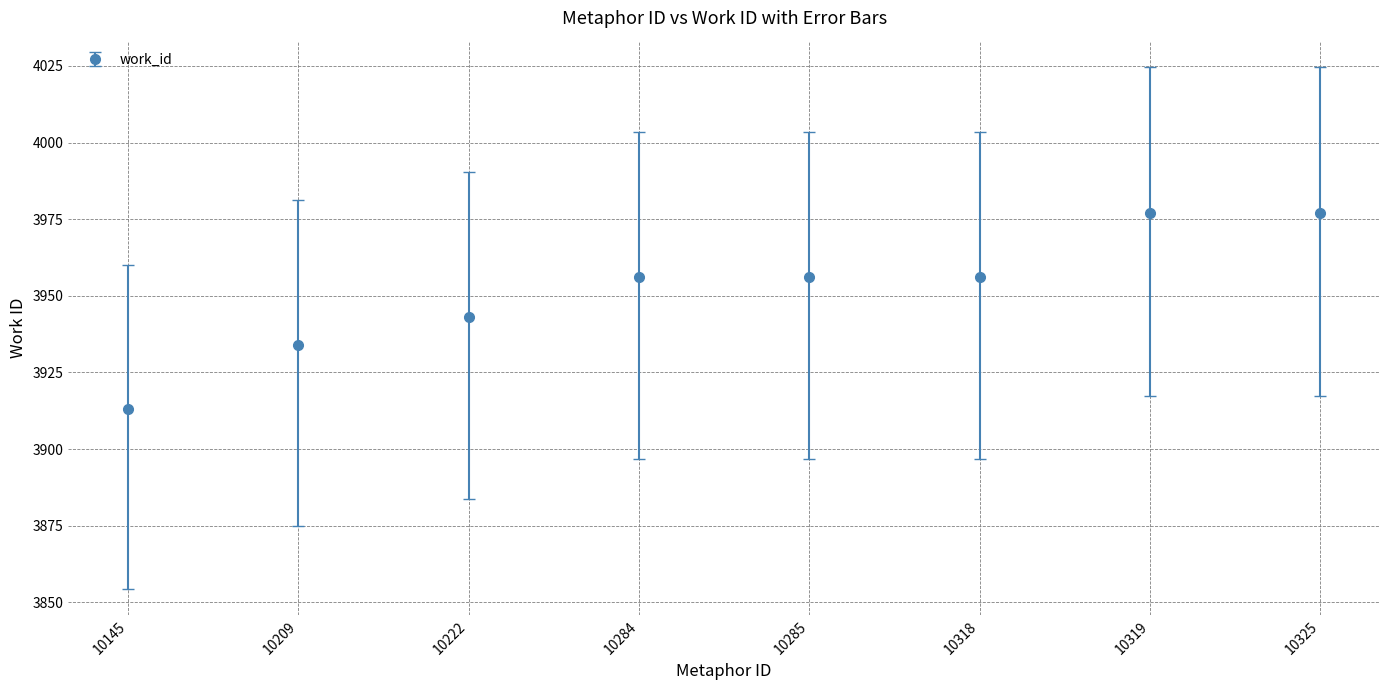

How many data points does each series have?

8